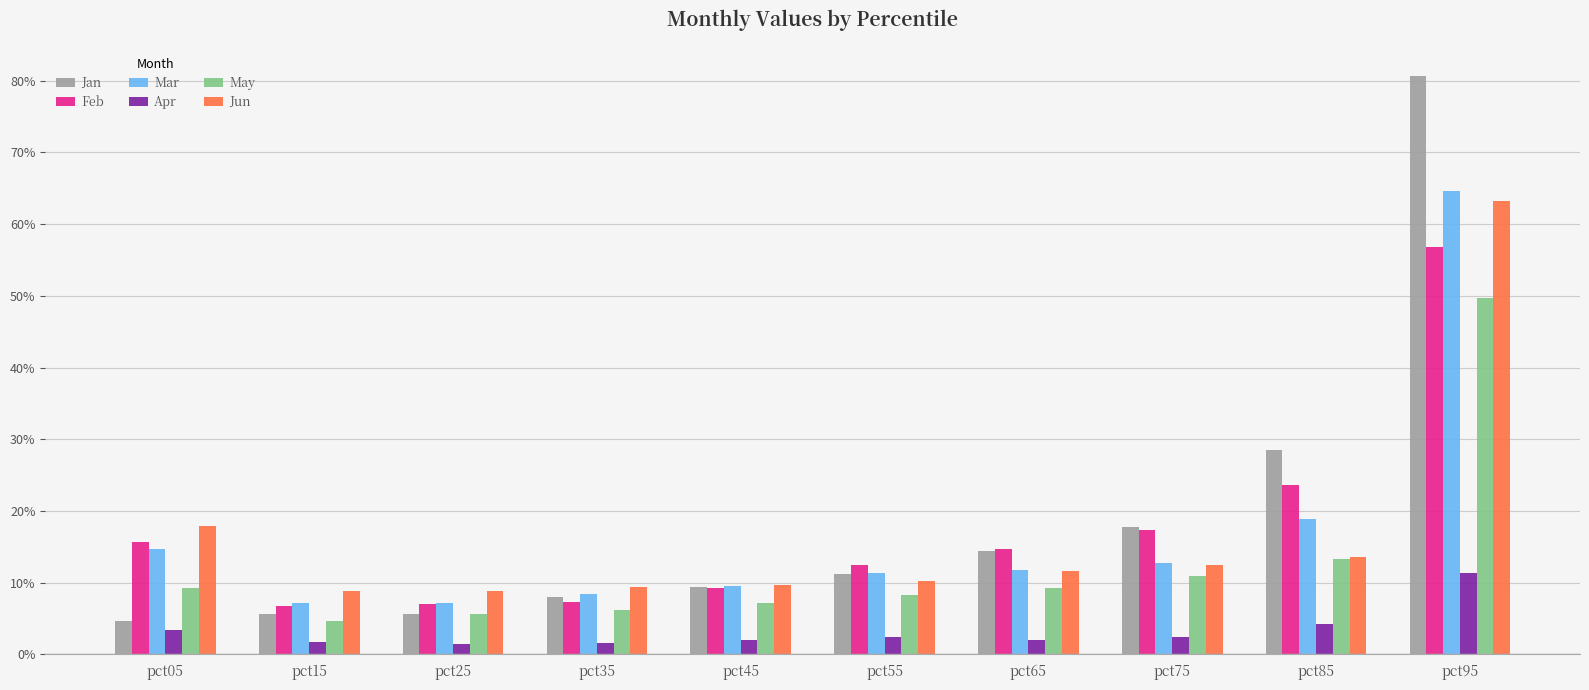

At how many categories does at least one series exceed 0?

10